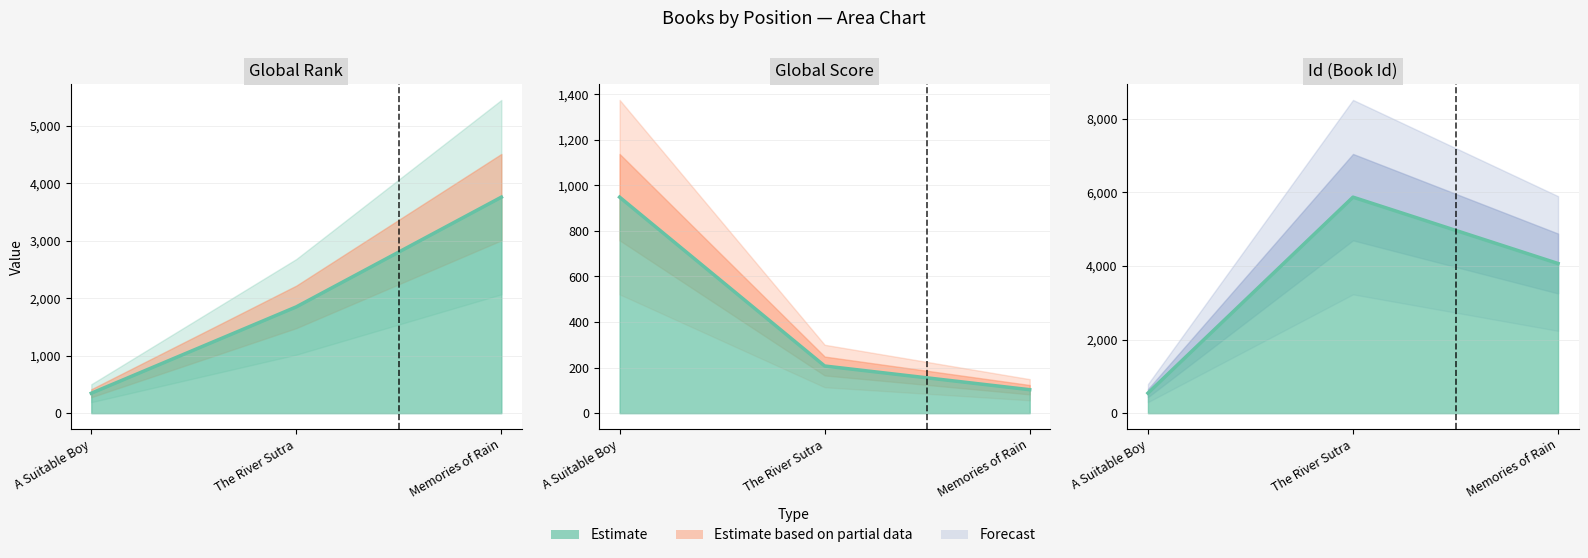

Where is Global Rank nearest to the value 2053?

The River Sutra